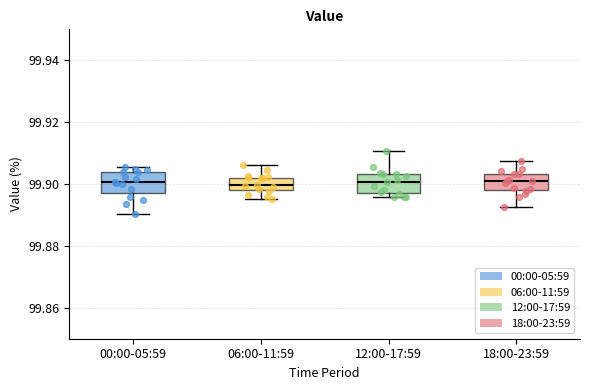

Where does the upper whisker of the box for 12:00-17:59 end on the y-axis? The values are not printed on the chart, so give them approximately, as read against the axis.

99.910